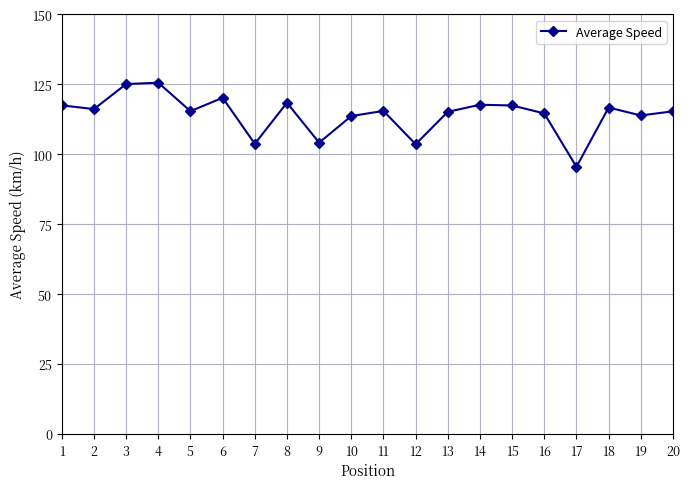

What is the ratio of the value at 9 to the value at 18?

0.9